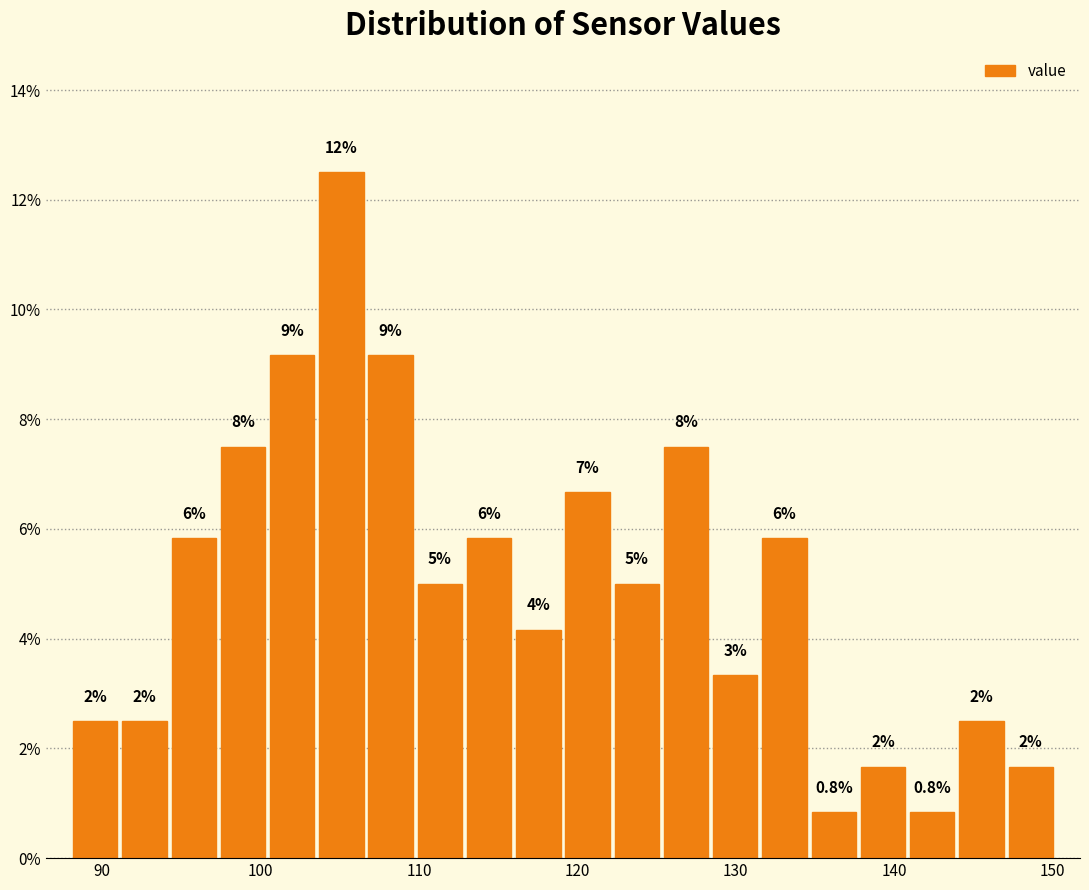

Around what value on the x-axis is the tallest bar? Give the approximate position of its centre, as read against the axis.

105